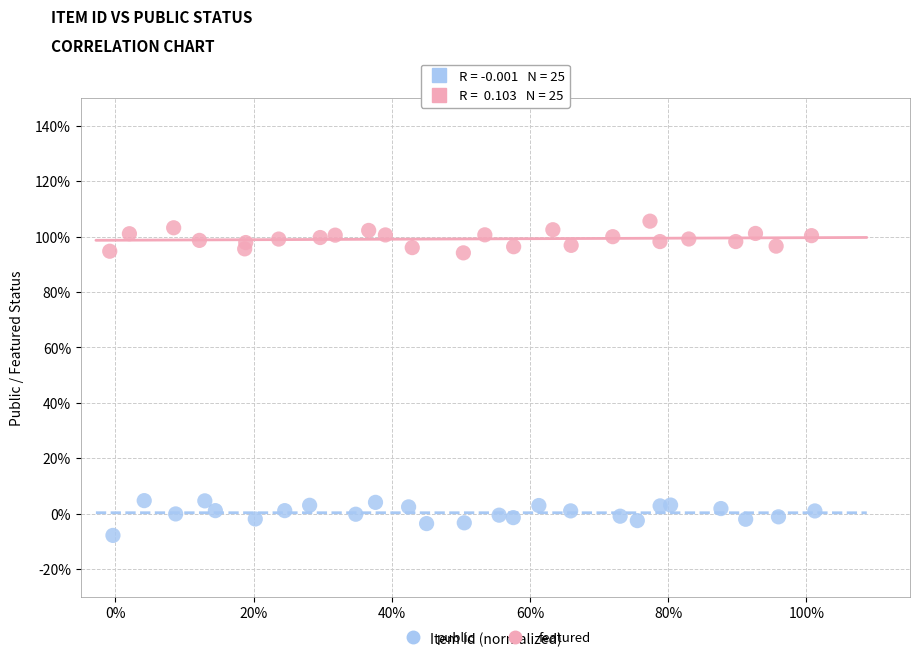

What are all the series names shown in the legend?

public, featured